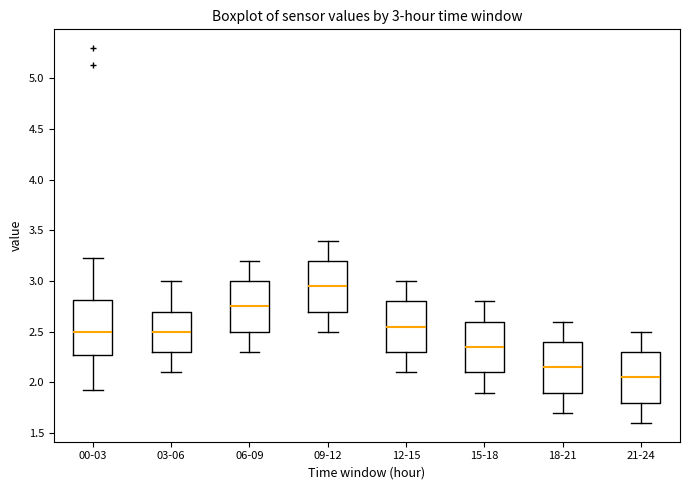

Which box has the highest median line?

09-12